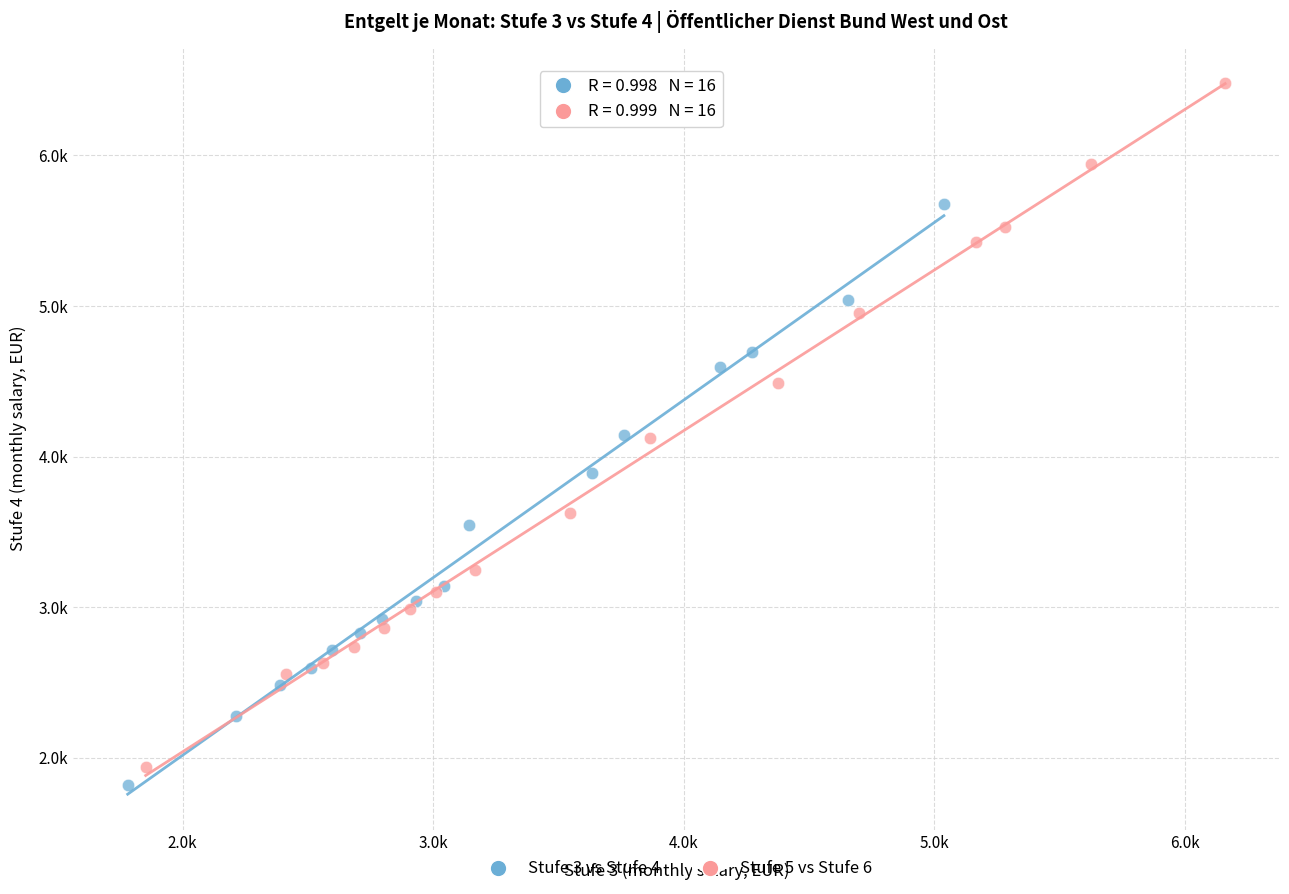

Which series has the largest Y range (max minus min)?

Stufe 5 vs Stufe 6